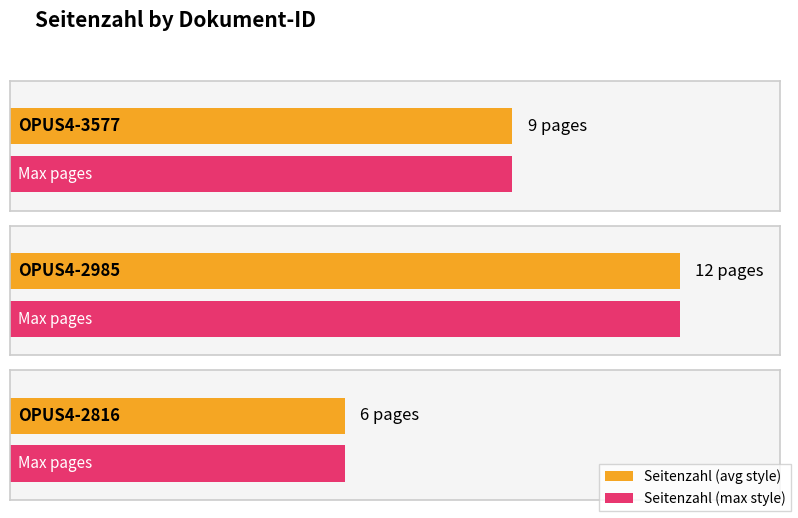

Is it true that the value at OPUS4-2985 is 12?

True